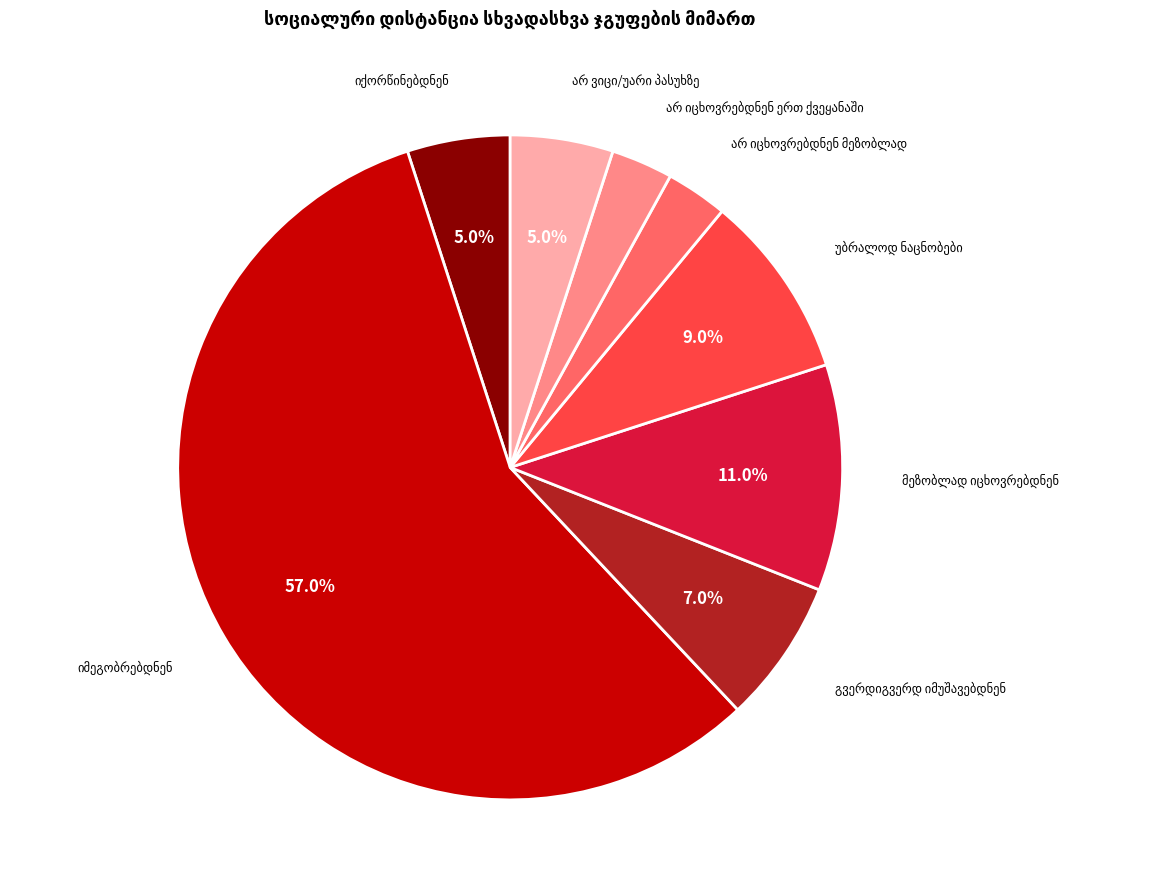

To the nearest percent, what is the difference between the იმეგობრებდნენ and გვერდიგვერდ იმუშავებდნენ slice percentages?

50%